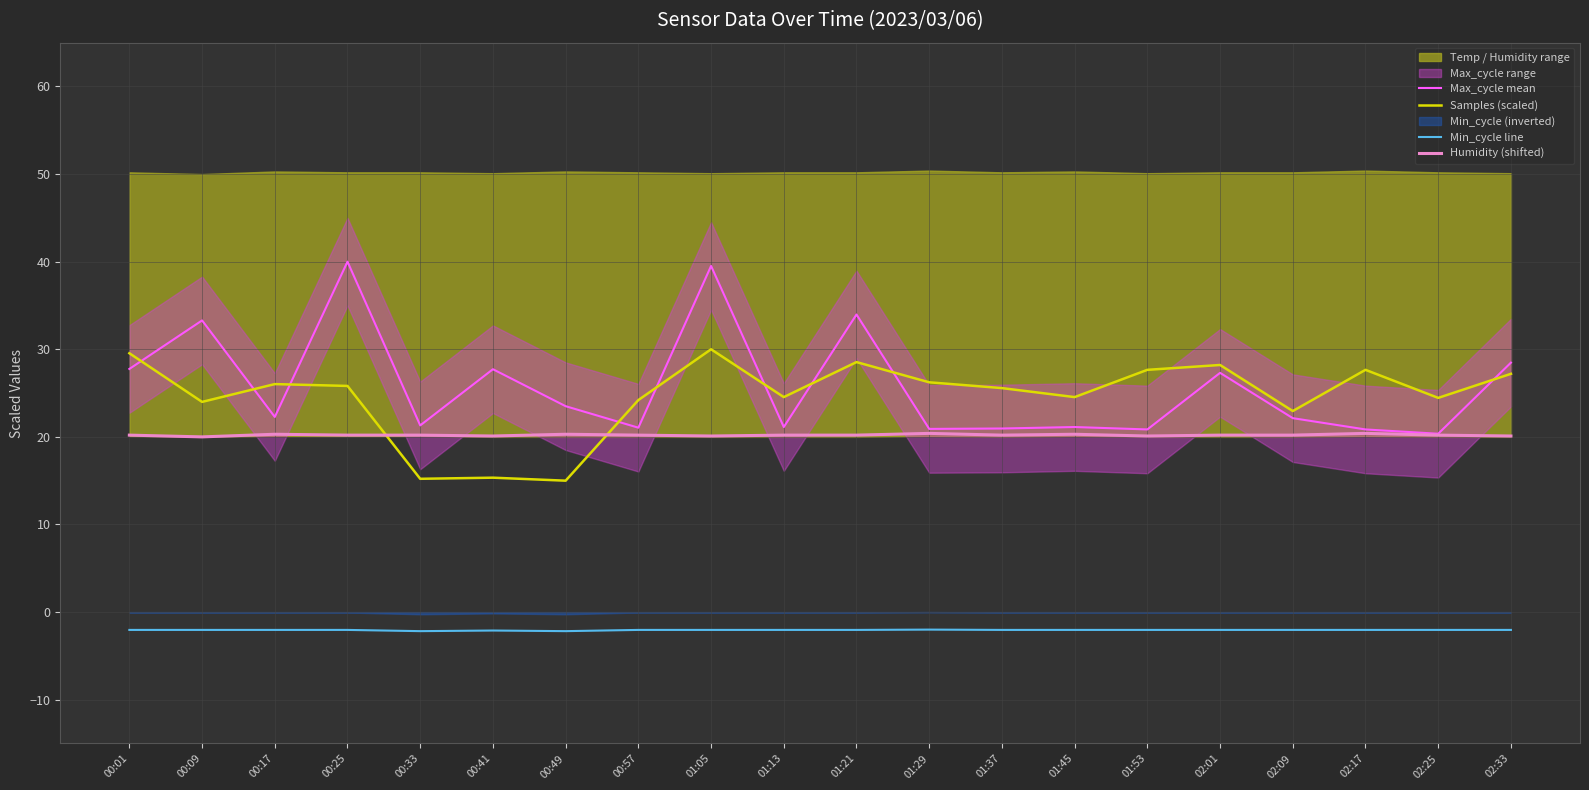

True or false: Samples (scaled) and Min_cycle line intersect in this chart.

False